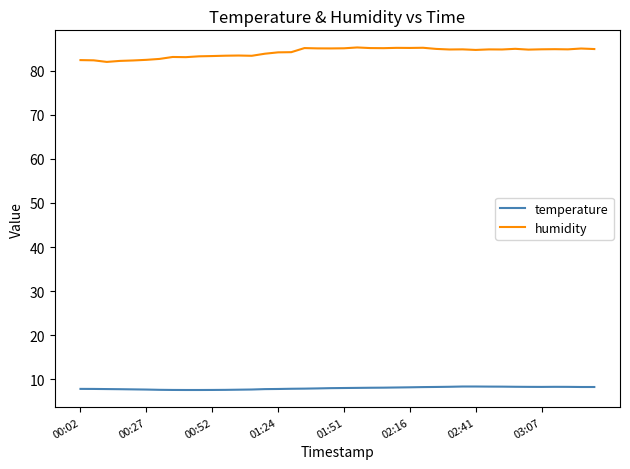

What is the lowest value of the temperature series?

7.6